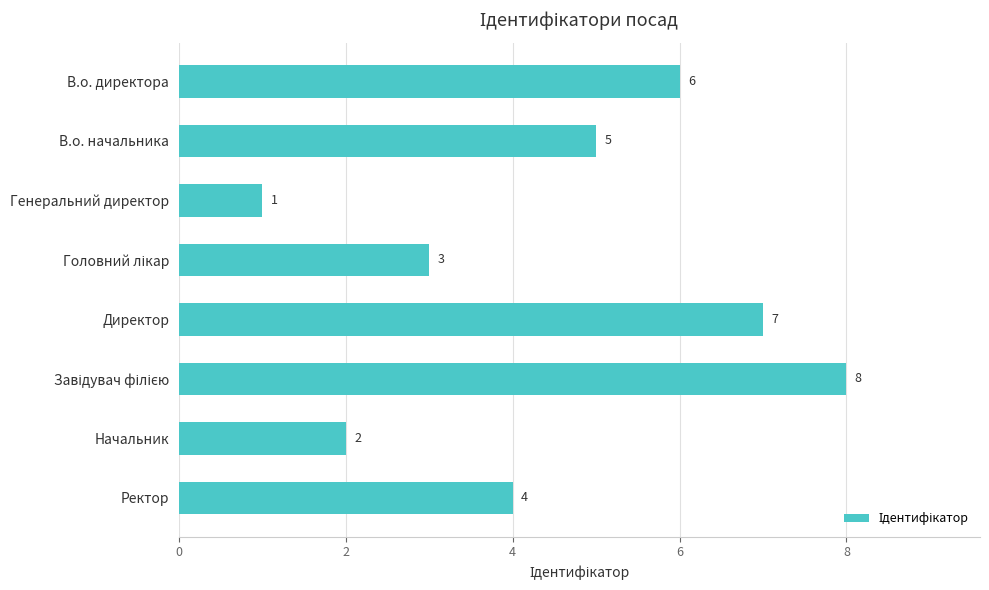

Count the number of data series in this chart.

1